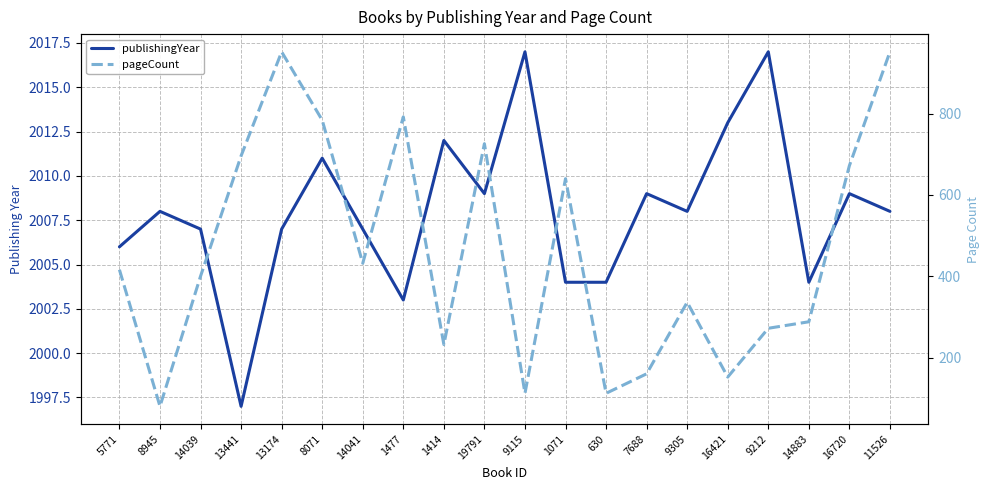

At which category is the sum across all series the highest?

11526